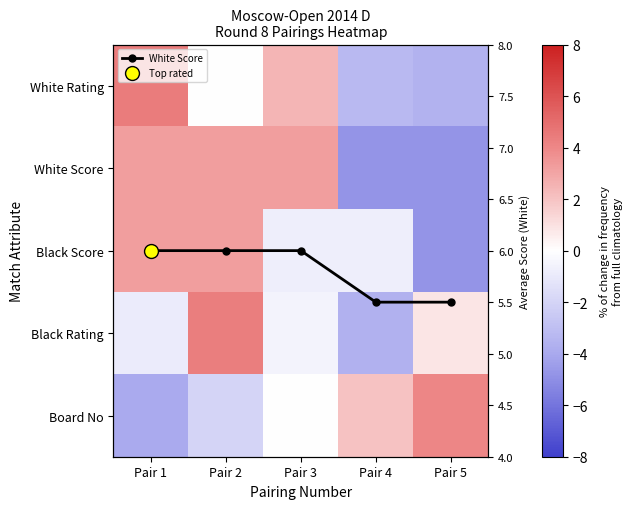

How many series are shown in this chart?

6